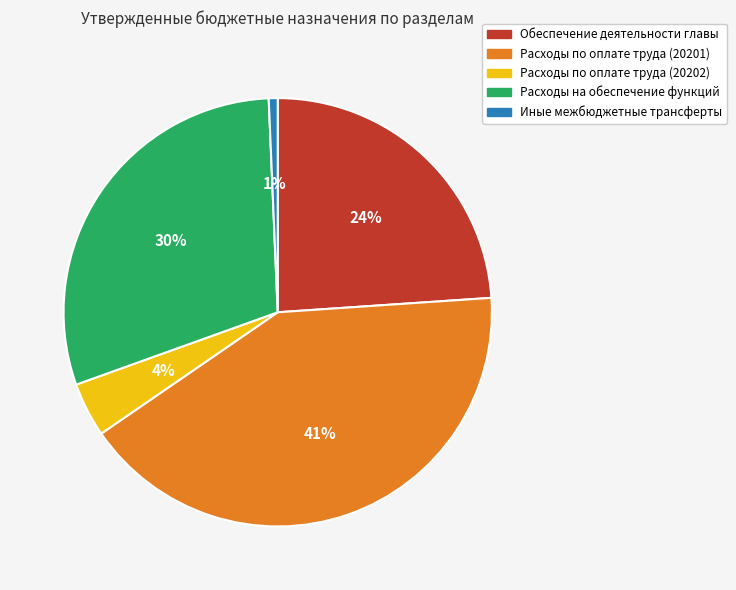

Which slice is the largest?

Расходы по оплате труда (20201)